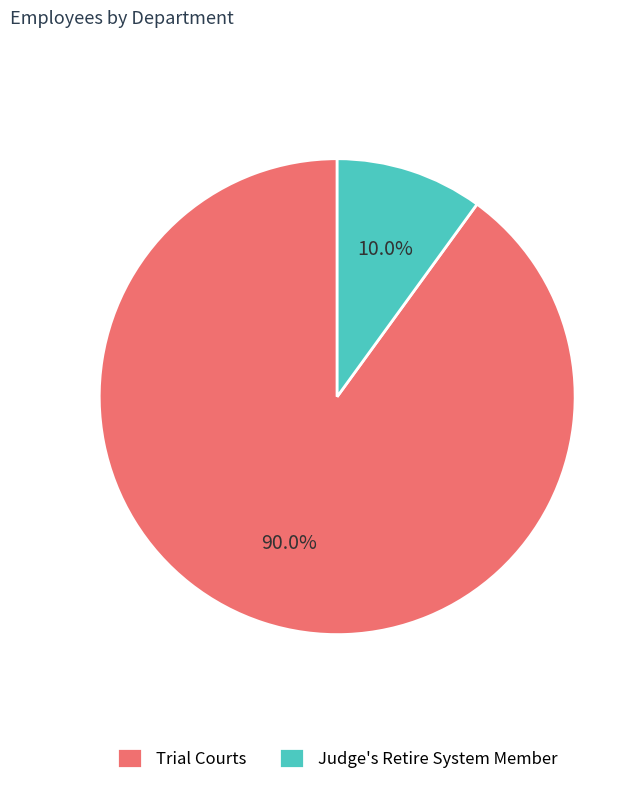

To the nearest percent, what is the difference between the Judge's Retire System Member and Trial Courts slice percentages?

80%